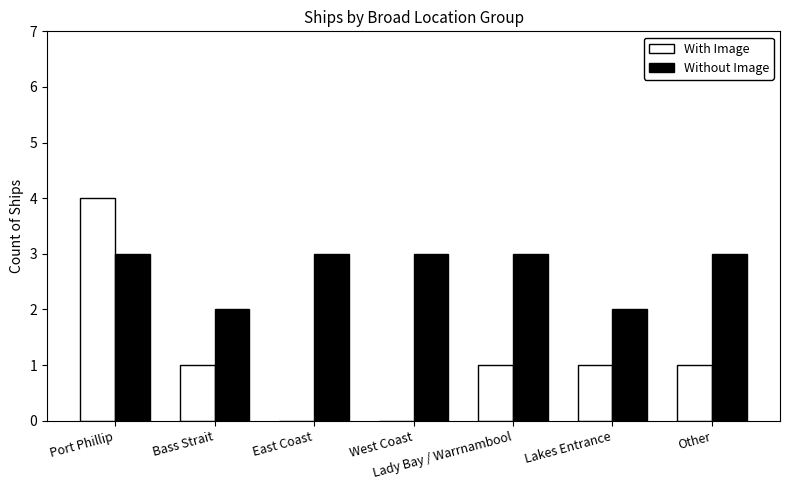

Between Bass Strait and Lady Bay / Warrnambool, which series saw the biggest shift?

Without Image